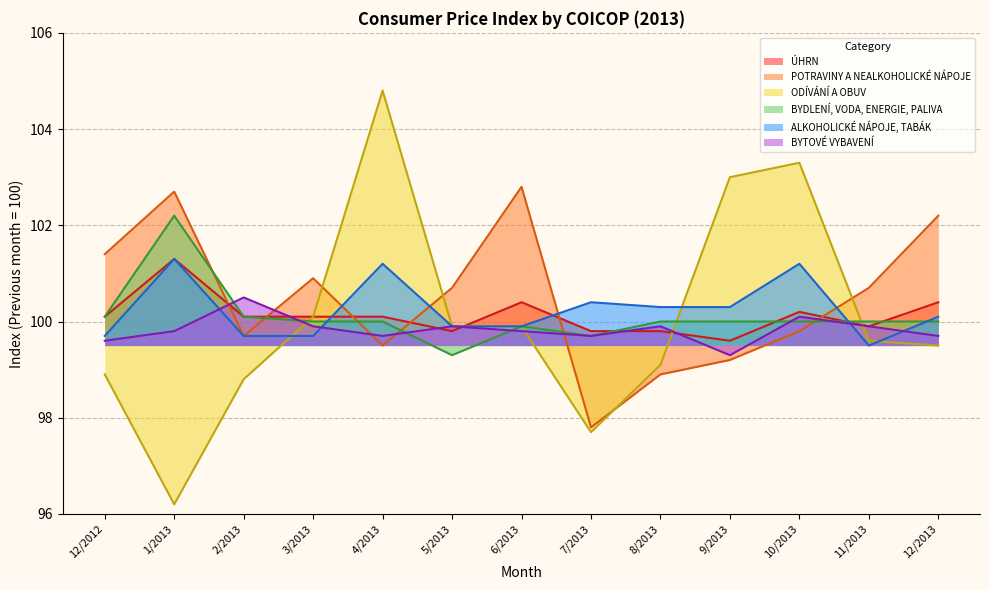

At which label does ODÍVÁNÍ A OBUV reach its peak?

4/2013